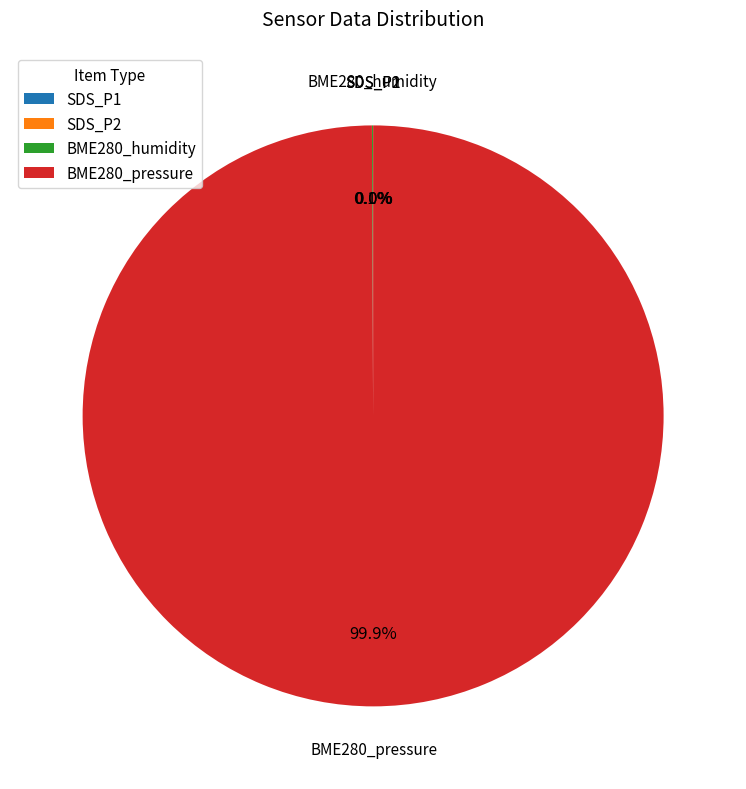

To the nearest percent, what percentage of the pie is BME280_pressure?

100%